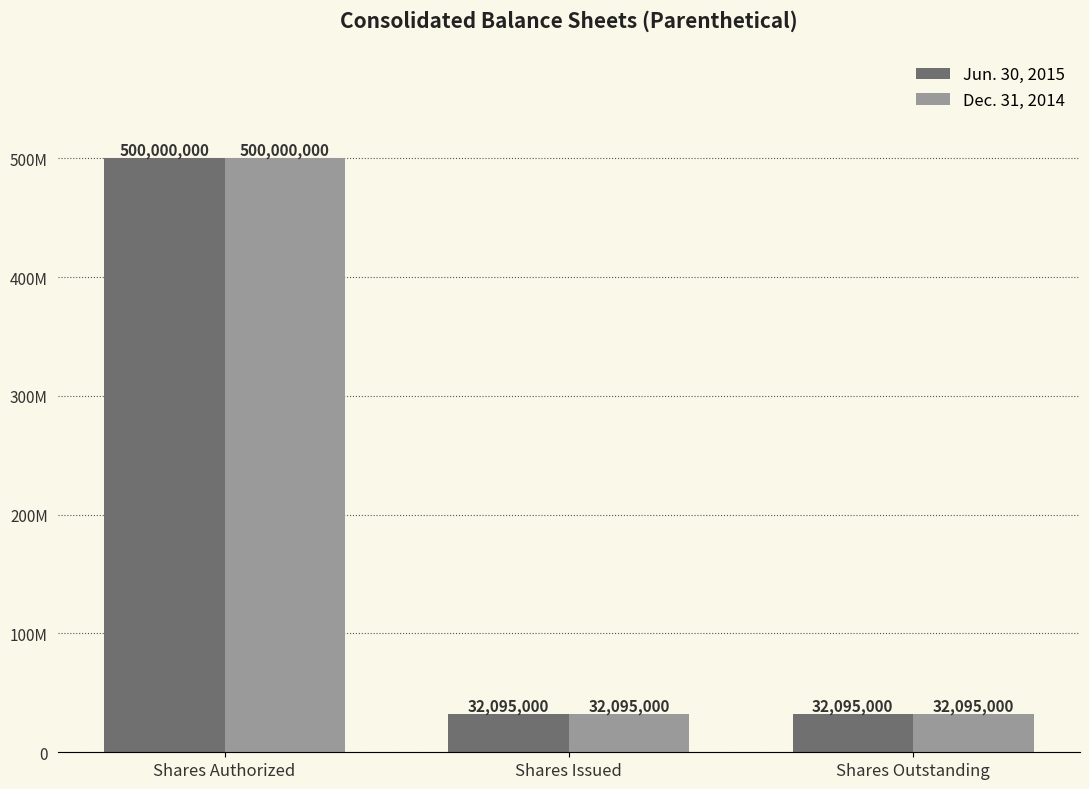

At which label does Jun. 30, 2015 reach its minimum?

Shares Issued